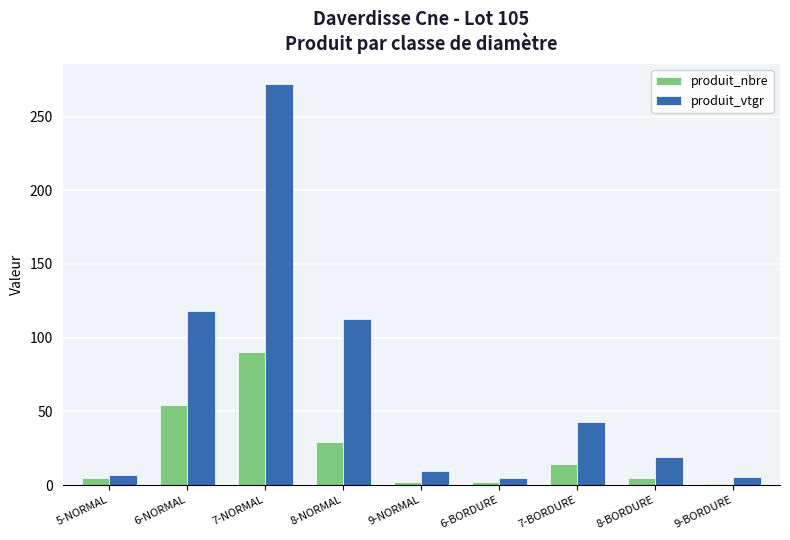

At which label is produit_vtgr closest to 138?

6-NORMAL